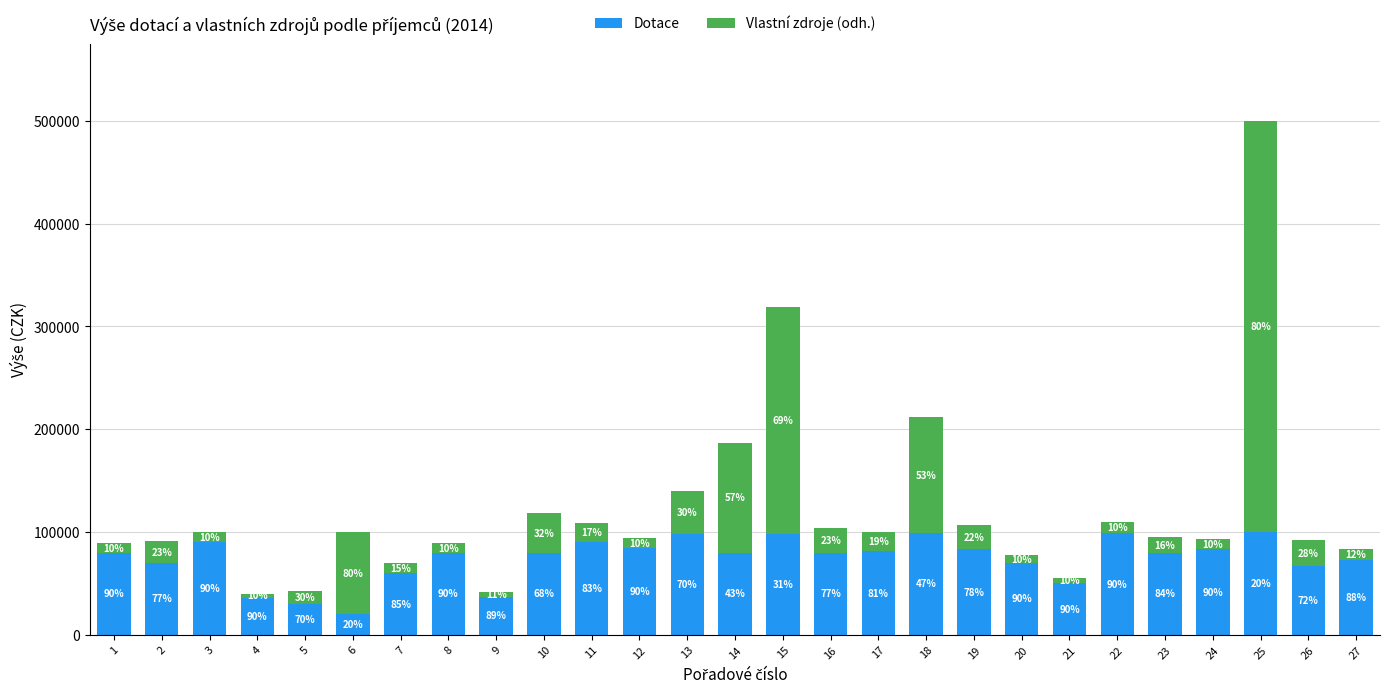

What are all the series names shown in the legend?

Dotace, Vlastní zdroje (odh.)